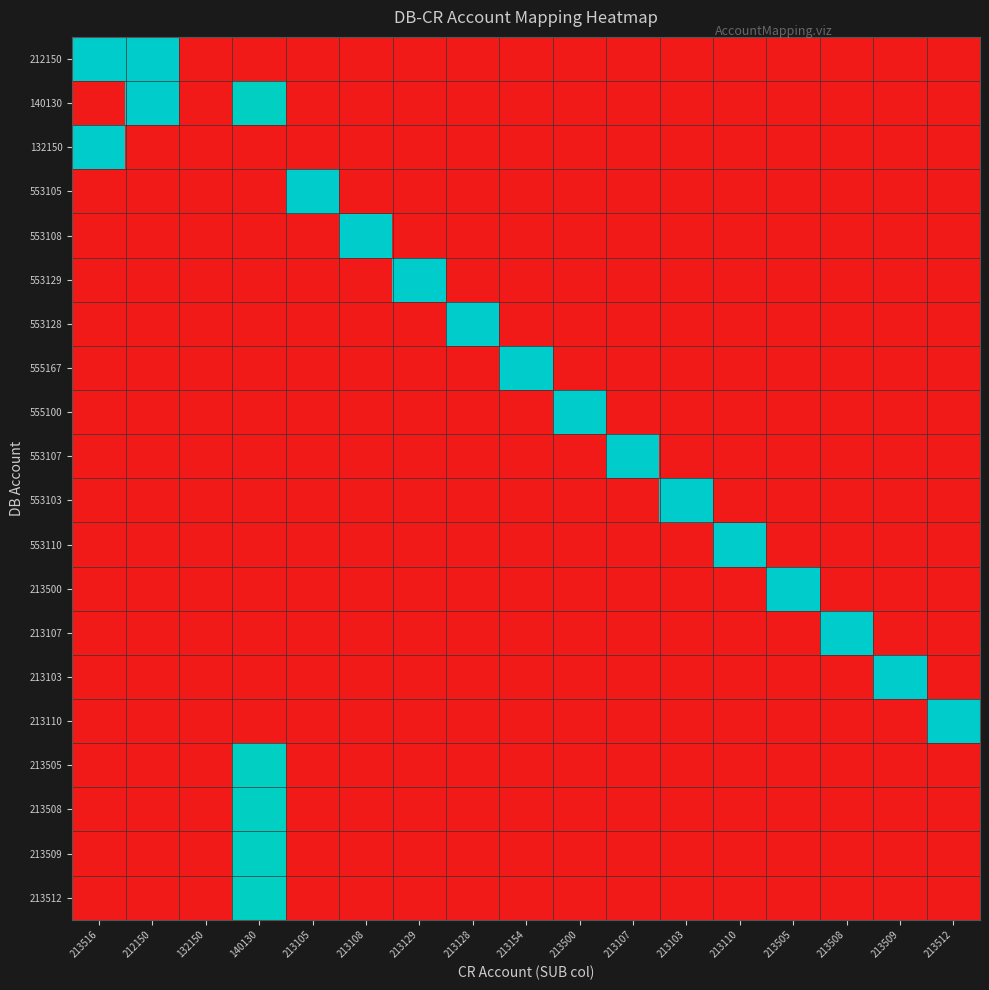

Reading right to left, extract all data points from this chart.

212150: 213512=0.0	213509=0.0	213508=0.0	213505=0.0	213110=0.0	213103=0.0	213107=0.0	213500=0.0	213154=0.0	213128=0.0	213129=0.0	213108=0.0	213105=0.0	140130=0.0	132150=0.0	212150=12.3	213516=12.3
140130: 213512=0.0	213509=0.0	213508=0.0	213505=0.0	213110=0.0	213103=0.0	213107=0.0	213500=0.0	213154=0.0	213128=0.0	213129=0.0	213108=0.0	213105=0.0	140130=11.9	132150=0.0	212150=12.3	213516=0.0
132150: 213512=0.0	213509=0.0	213508=0.0	213505=0.0	213110=0.0	213103=0.0	213107=0.0	213500=0.0	213154=0.0	213128=0.0	213129=0.0	213108=0.0	213105=0.0	140130=0.0	132150=0.0	212150=0.0	213516=12.3
553105: 213512=0.0	213509=0.0	213508=0.0	213505=0.0	213110=0.0	213103=0.0	213107=0.0	213500=0.0	213154=0.0	213128=0.0	213129=0.0	213108=0.0	213105=12.3	140130=0.0	132150=0.0	212150=0.0	213516=0.0
553108: 213512=0.0	213509=0.0	213508=0.0	213505=0.0	213110=0.0	213103=0.0	213107=0.0	213500=0.0	213154=0.0	213128=0.0	213129=0.0	213108=12.3	213105=0.0	140130=0.0	132150=0.0	212150=0.0	213516=0.0
553129: 213512=0.0	213509=0.0	213508=0.0	213505=0.0	213110=0.0	213103=0.0	213107=0.0	213500=0.0	213154=0.0	213128=0.0	213129=12.3	213108=0.0	213105=0.0	140130=0.0	132150=0.0	212150=0.0	213516=0.0
553128: 213512=0.0	213509=0.0	213508=0.0	213505=0.0	213110=0.0	213103=0.0	213107=0.0	213500=0.0	213154=0.0	213128=12.3	213129=0.0	213108=0.0	213105=0.0	140130=0.0	132150=0.0	212150=0.0	213516=0.0
555167: 213512=0.0	213509=0.0	213508=0.0	213505=0.0	213110=0.0	213103=0.0	213107=0.0	213500=0.0	213154=12.3	213128=0.0	213129=0.0	213108=0.0	213105=0.0	140130=0.0	132150=0.0	212150=0.0	213516=0.0
555100: 213512=0.0	213509=0.0	213508=0.0	213505=0.0	213110=0.0	213103=0.0	213107=0.0	213500=12.3	213154=0.0	213128=0.0	213129=0.0	213108=0.0	213105=0.0	140130=0.0	132150=0.0	212150=0.0	213516=0.0
553107: 213512=0.0	213509=0.0	213508=0.0	213505=0.0	213110=0.0	213103=0.0	213107=12.3	213500=0.0	213154=0.0	213128=0.0	213129=0.0	213108=0.0	213105=0.0	140130=0.0	132150=0.0	212150=0.0	213516=0.0
553103: 213512=0.0	213509=0.0	213508=0.0	213505=0.0	213110=0.0	213103=12.3	213107=0.0	213500=0.0	213154=0.0	213128=0.0	213129=0.0	213108=0.0	213105=0.0	140130=0.0	132150=0.0	212150=0.0	213516=0.0
553110: 213512=0.0	213509=0.0	213508=0.0	213505=0.0	213110=12.3	213103=0.0	213107=0.0	213500=0.0	213154=0.0	213128=0.0	213129=0.0	213108=0.0	213105=0.0	140130=0.0	132150=0.0	212150=0.0	213516=0.0
213500: 213512=0.0	213509=0.0	213508=0.0	213505=12.3	213110=0.0	213103=0.0	213107=0.0	213500=0.0	213154=0.0	213128=0.0	213129=0.0	213108=0.0	213105=0.0	140130=0.0	132150=0.0	212150=0.0	213516=0.0
213107: 213512=0.0	213509=0.0	213508=12.3	213505=0.0	213110=0.0	213103=0.0	213107=0.0	213500=0.0	213154=0.0	213128=0.0	213129=0.0	213108=0.0	213105=0.0	140130=0.0	132150=0.0	212150=0.0	213516=0.0
213103: 213512=0.0	213509=12.3	213508=0.0	213505=0.0	213110=0.0	213103=0.0	213107=0.0	213500=0.0	213154=0.0	213128=0.0	213129=0.0	213108=0.0	213105=0.0	140130=0.0	132150=0.0	212150=0.0	213516=0.0
213110: 213512=12.3	213509=0.0	213508=0.0	213505=0.0	213110=0.0	213103=0.0	213107=0.0	213500=0.0	213154=0.0	213128=0.0	213129=0.0	213108=0.0	213105=0.0	140130=0.0	132150=0.0	212150=0.0	213516=0.0
213505: 213512=0.0	213509=0.0	213508=0.0	213505=0.0	213110=0.0	213103=0.0	213107=0.0	213500=0.0	213154=0.0	213128=0.0	213129=0.0	213108=0.0	213105=0.0	140130=11.9	132150=0.0	212150=0.0	213516=0.0
213508: 213512=0.0	213509=0.0	213508=0.0	213505=0.0	213110=0.0	213103=0.0	213107=0.0	213500=0.0	213154=0.0	213128=0.0	213129=0.0	213108=0.0	213105=0.0	140130=11.9	132150=0.0	212150=0.0	213516=0.0
213509: 213512=0.0	213509=0.0	213508=0.0	213505=0.0	213110=0.0	213103=0.0	213107=0.0	213500=0.0	213154=0.0	213128=0.0	213129=0.0	213108=0.0	213105=0.0	140130=11.9	132150=0.0	212150=0.0	213516=0.0
213512: 213512=0.0	213509=0.0	213508=0.0	213505=0.0	213110=0.0	213103=0.0	213107=0.0	213500=0.0	213154=0.0	213128=0.0	213129=0.0	213108=0.0	213105=0.0	140130=11.9	132150=0.0	212150=0.0	213516=0.0